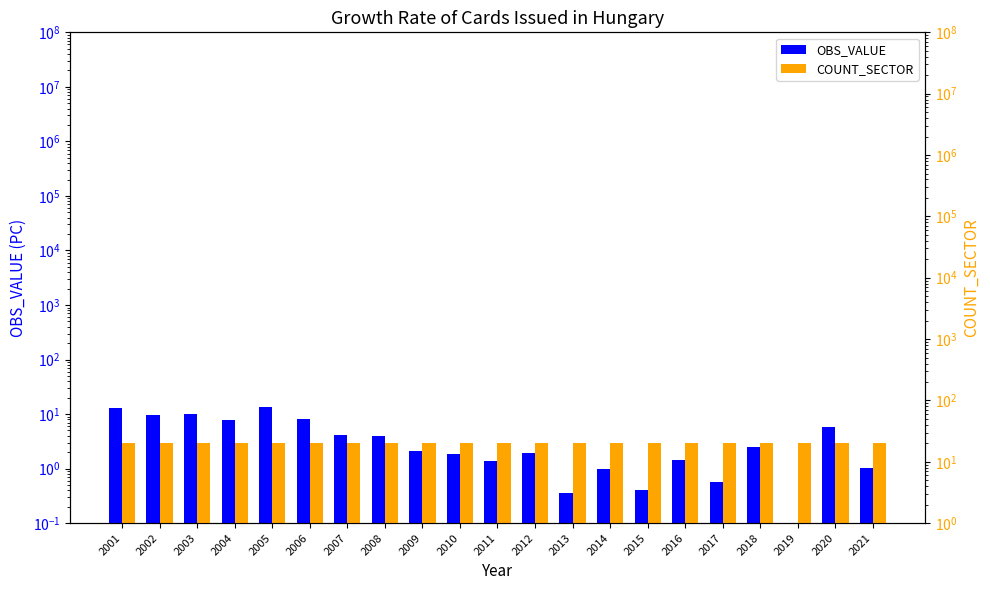

Rank the series by their average value, from lowest to highest.

OBS_VALUE, COUNT_SECTOR